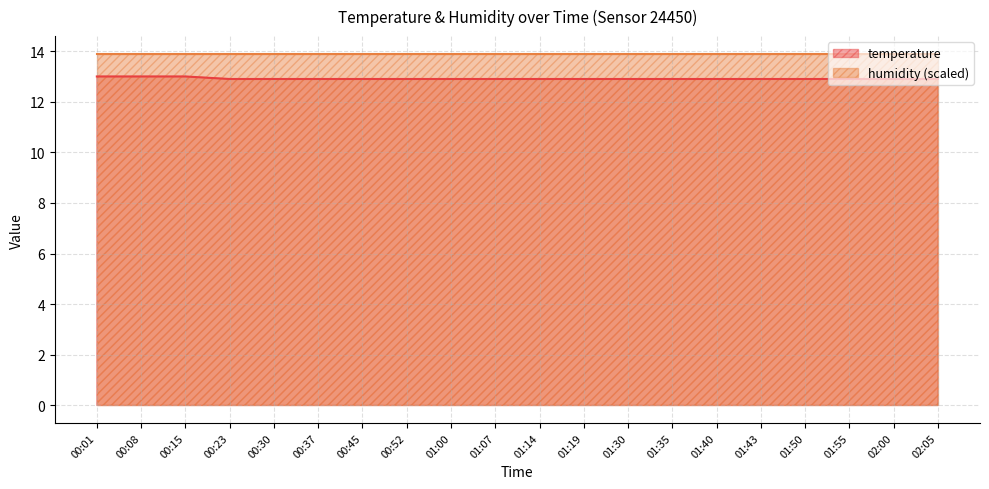

What is the sum of all values?

258.3